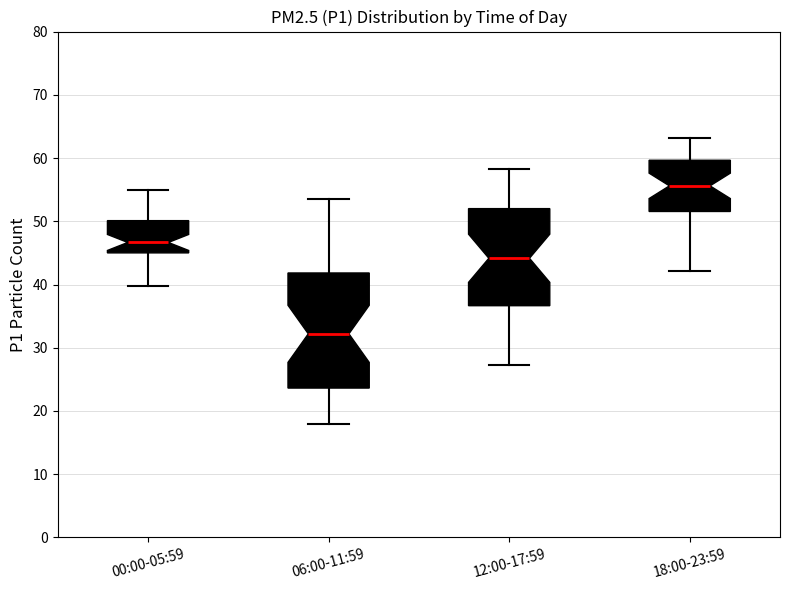

Reading left to right, read every box against the y-axis: the position of its median line, the range the box covers, and the ends of its whiskers. The values are not printed on the chart, so give them approximately, as read against the axis.

00:00-05:59: median 47, box 45 to 50, whiskers 40 to 55
06:00-11:59: median 32, box 24 to 42, whiskers 18 to 54
12:00-17:59: median 44, box 37 to 52, whiskers 27 to 58
18:00-23:59: median 56, box 52 to 60, whiskers 42 to 63